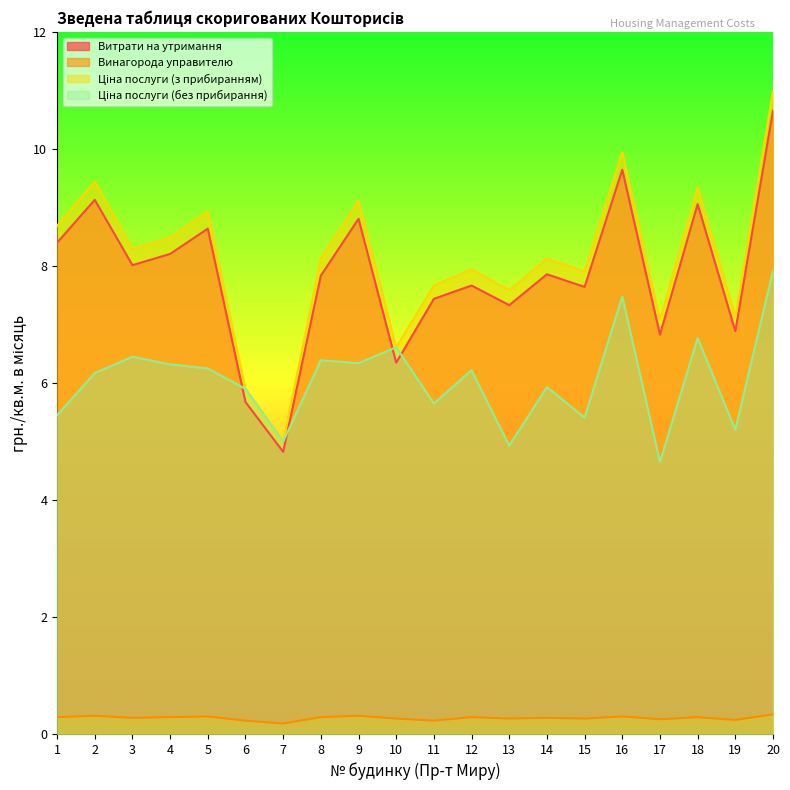

Reading left to right, list all the values displayed in this chart.

Витрати на утримання: 1=8.4	2=9.1	3=8.0	4=8.2	5=8.6	6=5.7	7=4.8	8=7.8	9=8.8	10=6.3	11=7.4	12=7.7	13=7.3	14=7.9	15=7.6	16=9.6	17=6.8	18=9.1	19=6.9	20=10.7
Винагорода управителю: 1=0.3	2=0.3	3=0.3	4=0.3	5=0.3	6=0.2	7=0.2	8=0.3	9=0.3	10=0.3	11=0.2	12=0.3	13=0.3	14=0.3	15=0.3	16=0.3	17=0.3	18=0.3	19=0.2	20=0.3
Ціна послуги (з прибиранням): 1=8.7	2=9.4	3=8.3	4=8.5	5=8.9	6=5.9	7=5.0	8=8.1	9=9.1	10=6.6	11=7.7	12=7.9	13=7.6	14=8.1	15=7.9	16=9.9	17=7.1	18=9.3	19=7.1	20=11.0
Ціна послуги (без прибирання): 1=5.5	2=6.2	3=6.5	4=6.3	5=6.2	6=5.9	7=5.0	8=6.4	9=6.3	10=6.6	11=5.7	12=6.2	13=4.9	14=5.9	15=5.4	16=7.5	17=4.7	18=6.8	19=5.2	20=7.9